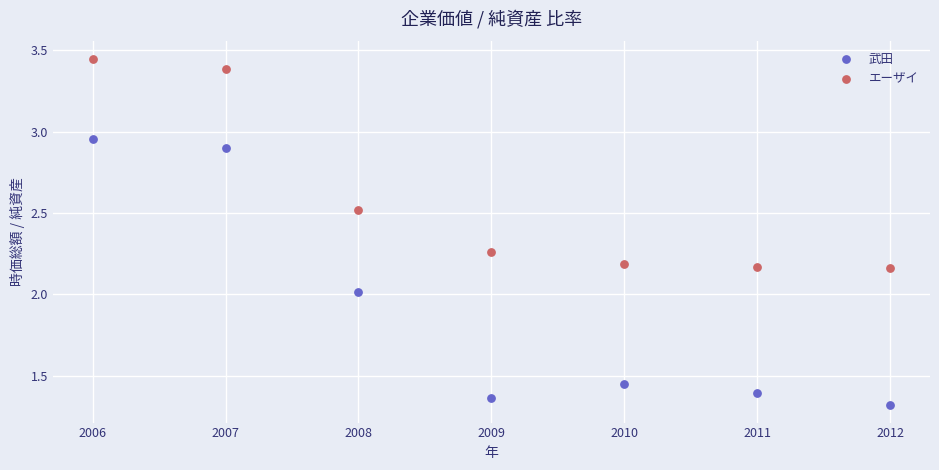

Across all data points, what is the range of Y values (max minus min)?

2.1